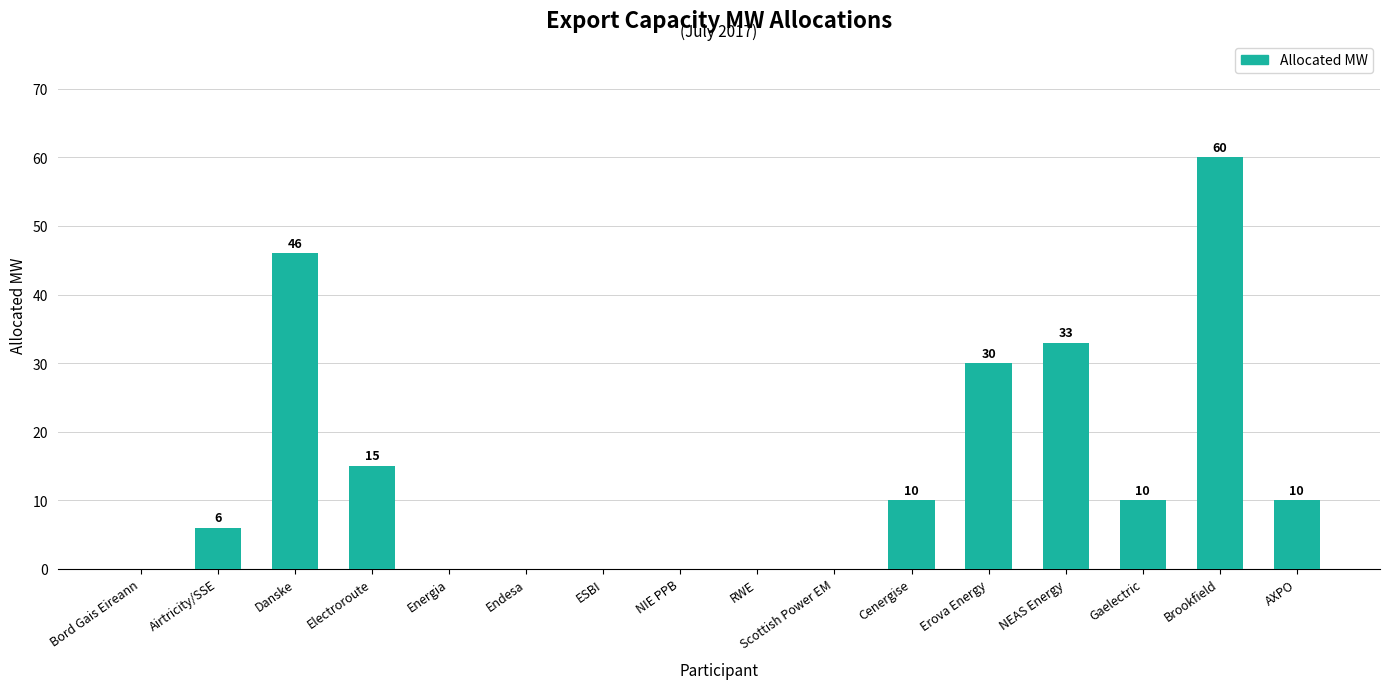

Reading left to right, transcribe all the data shown in this chart.

0	6	46	15	0	0	0	0	0	0	10	30	33	10	60	10